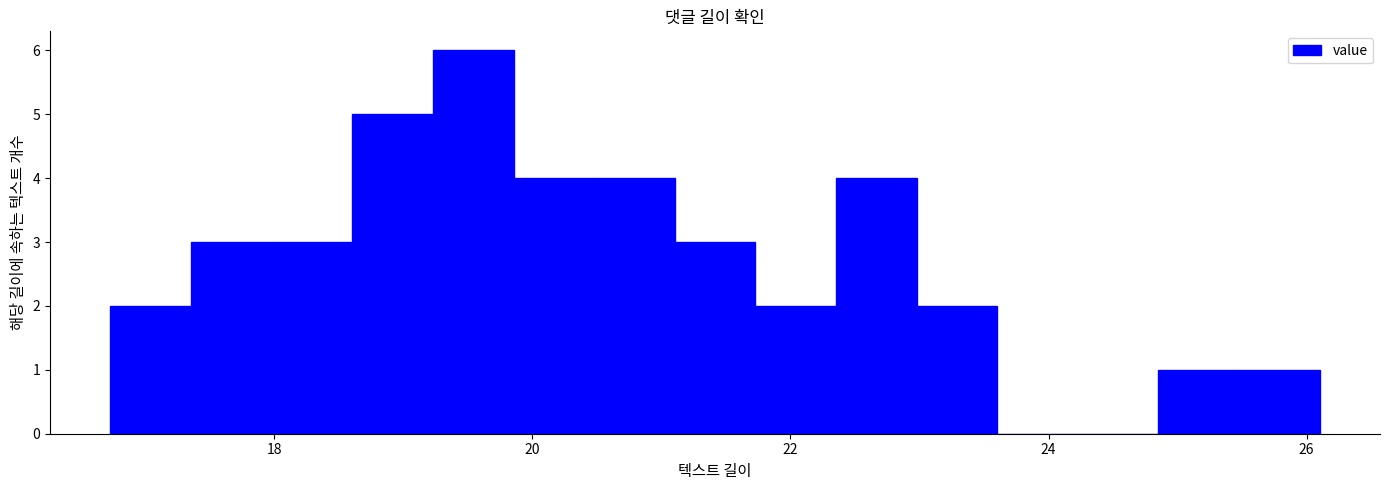

Read against the x-axis, roughly where is the centre of the tallest bar?

19.6